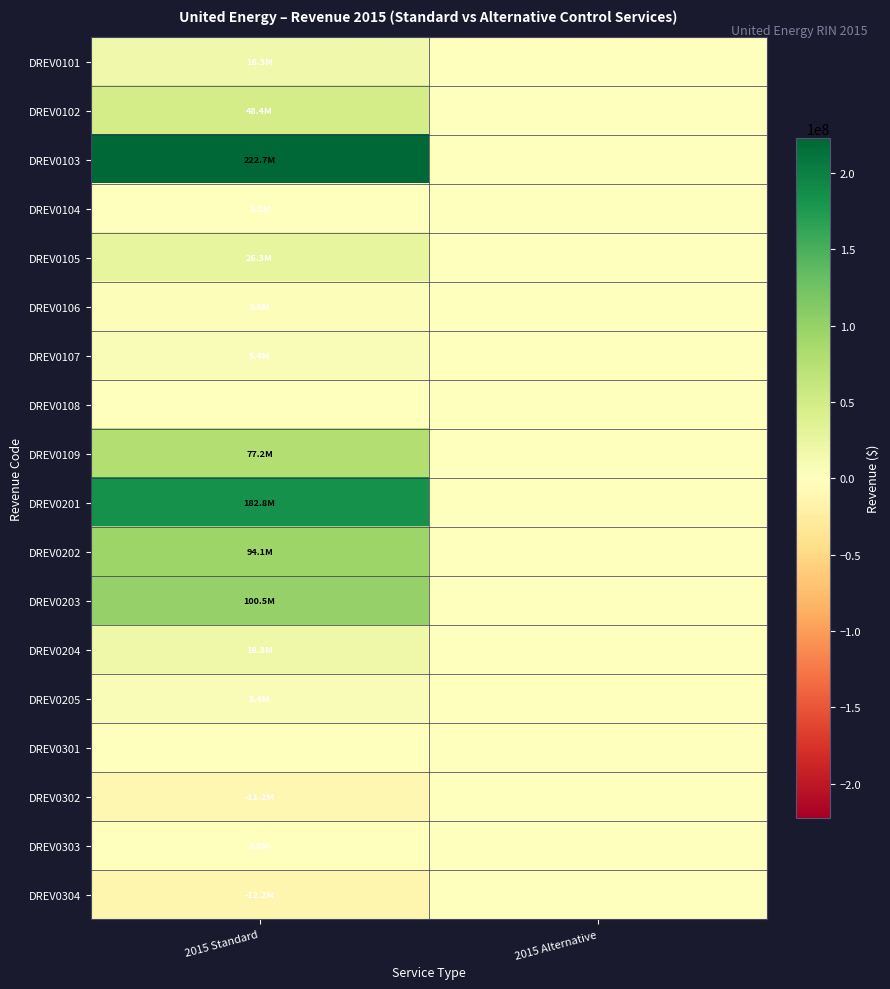

At how many categories does at least one series exceed 214272448?

1